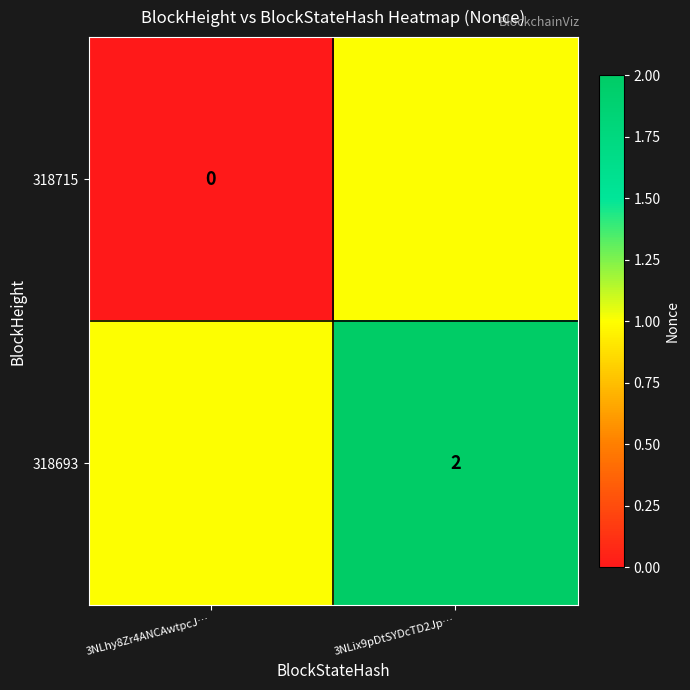

Which has a higher value, 3NLhy8Zr4ANCAwtpcJ… or 3NLix9pDtSYDcTD2Jp…?

3NLix9pDtSYDcTD2Jp…